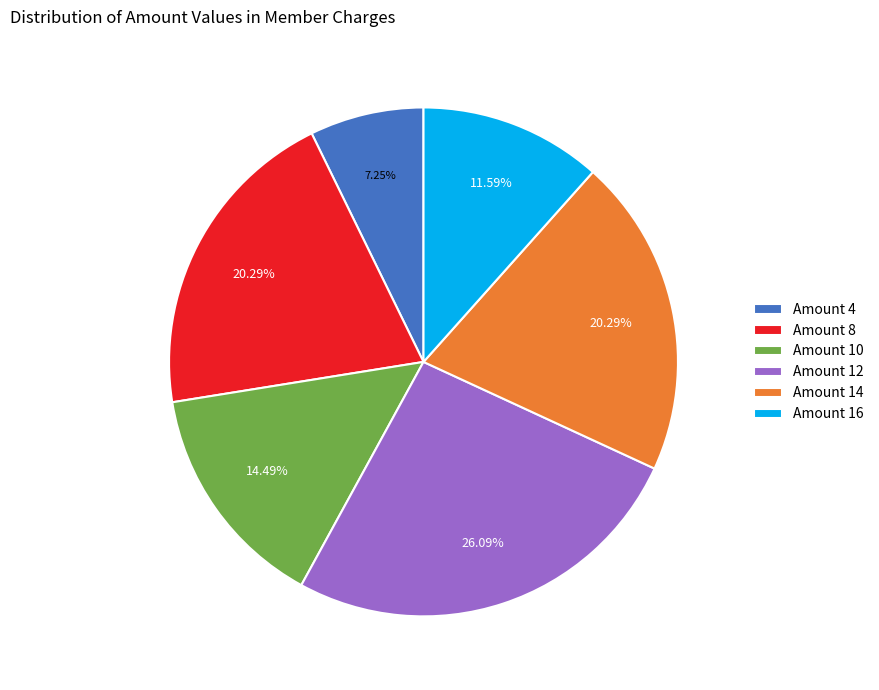

Count the number of slices in the pie.

6